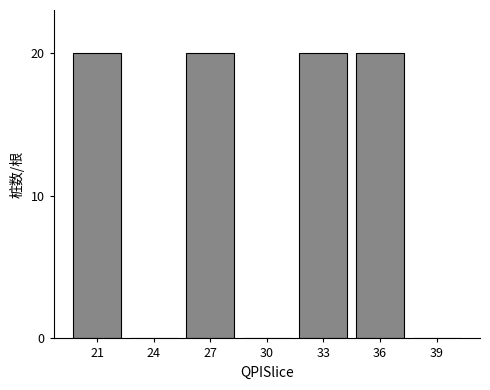

Reading left to right, list all the values displayed in this chart.

21=20	24=0	27=20	30=0	33=20	36=20	39=0